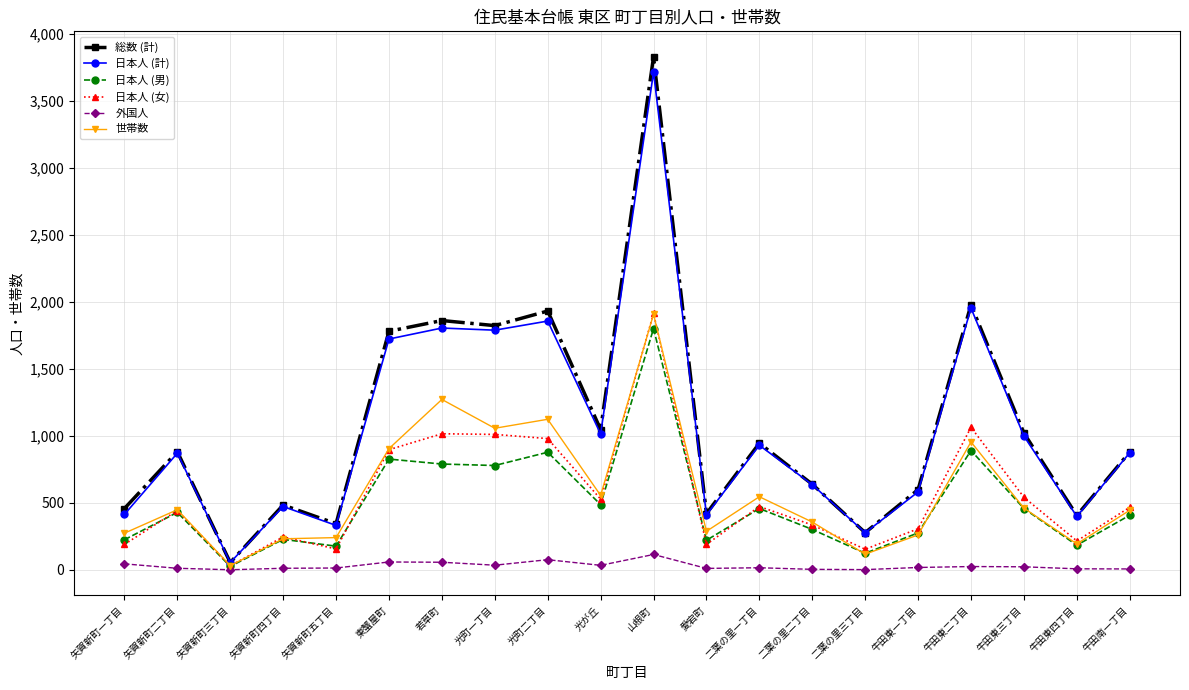

At which category does the chart reach its peak across all series?

山根町